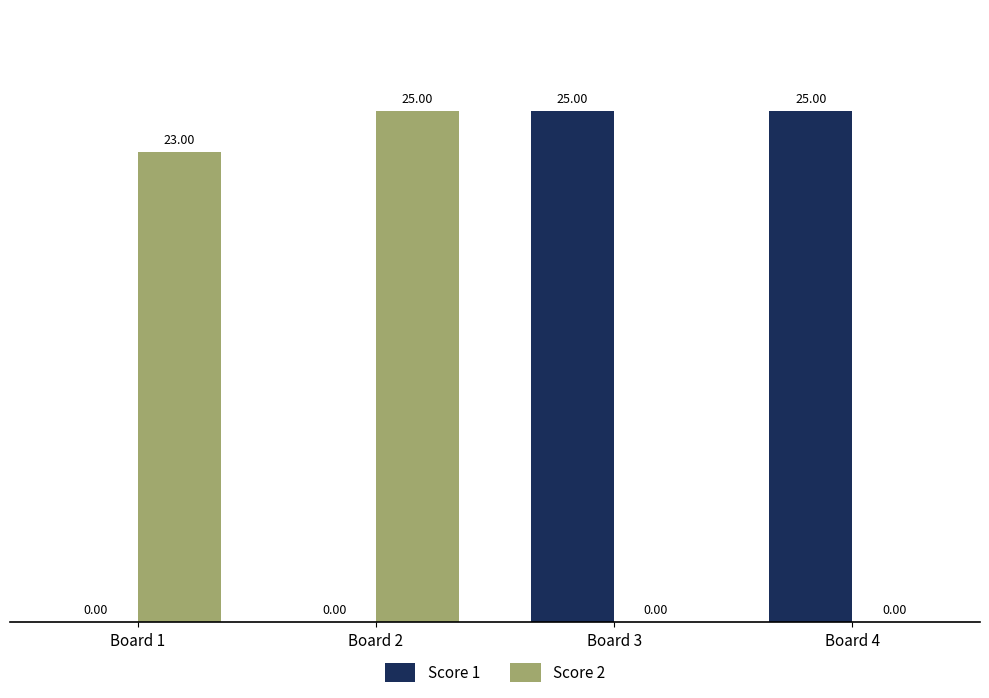

What is the total value across all series at Board 3?

25